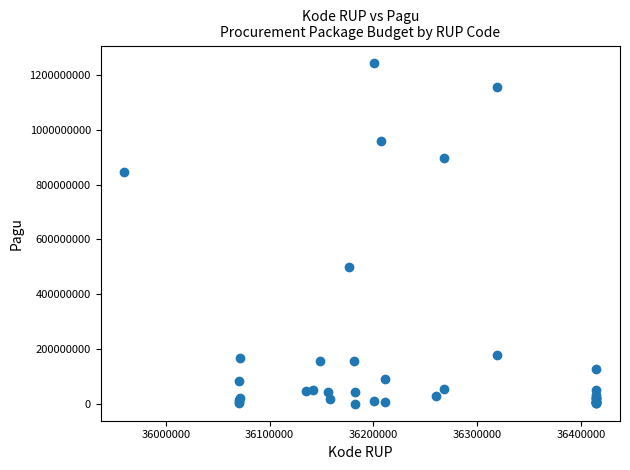

What Y value in the scatter plot is closest to 622840000?

499932000